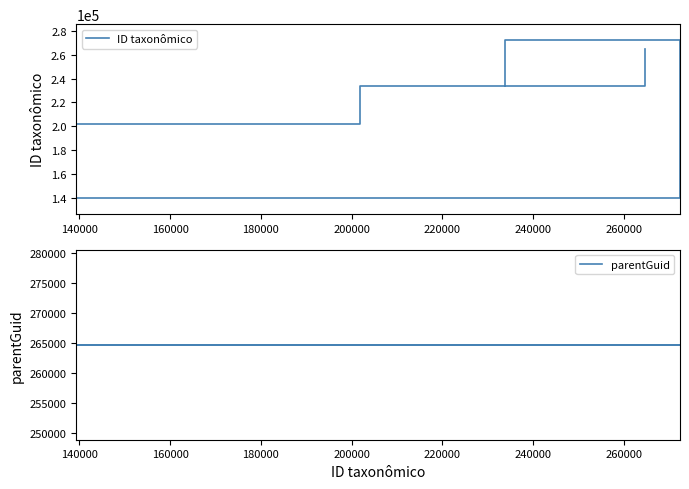

How many data points in ID taxonômico are above 233805?

3